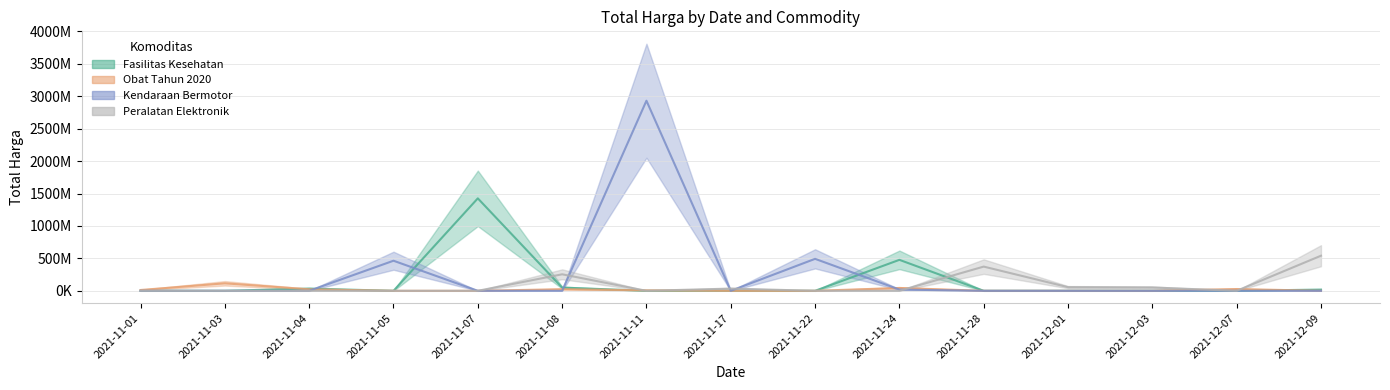

After their last crossing, which series has the higher values: Kendaraan Bermotor or Obat Tahun 2020?

Obat Tahun 2020